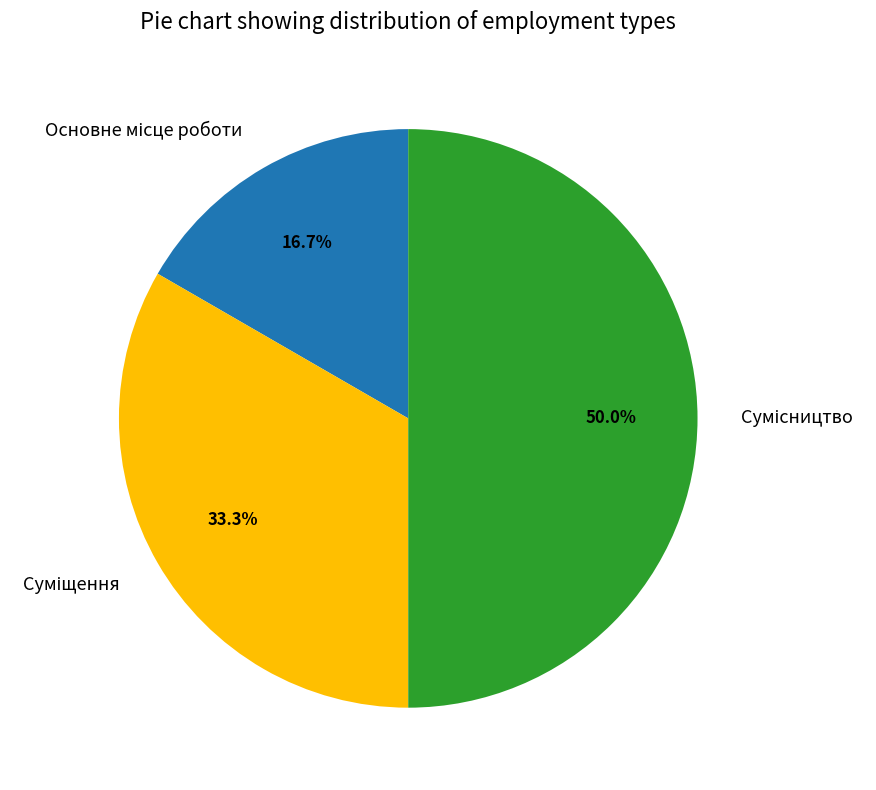

What percentage is the Сумісництво slice, to the nearest percent?

50%